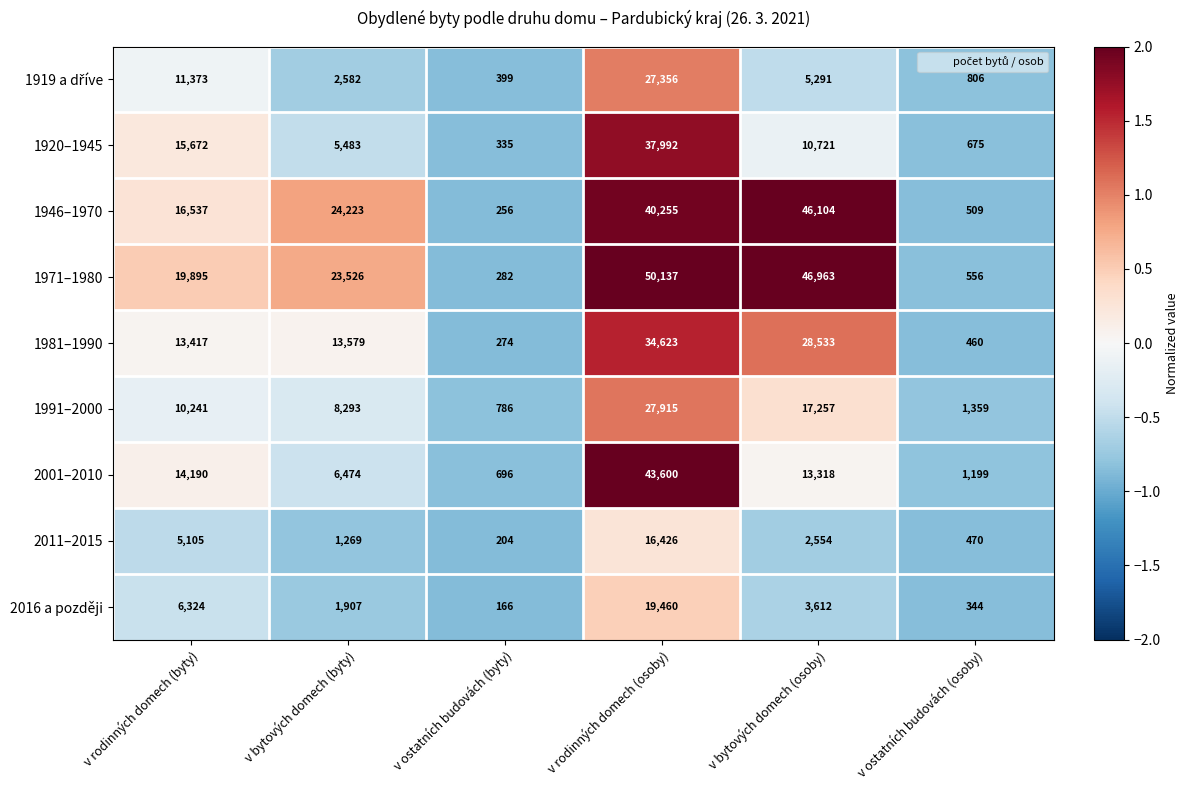

List the labels in order of 1920–1945 value, largest first.

v rodinných domech (osoby), v rodinných domech (byty), v bytových domech (osoby), v bytových domech (byty), v ostatních budovách (osoby), v ostatních budovách (byty)